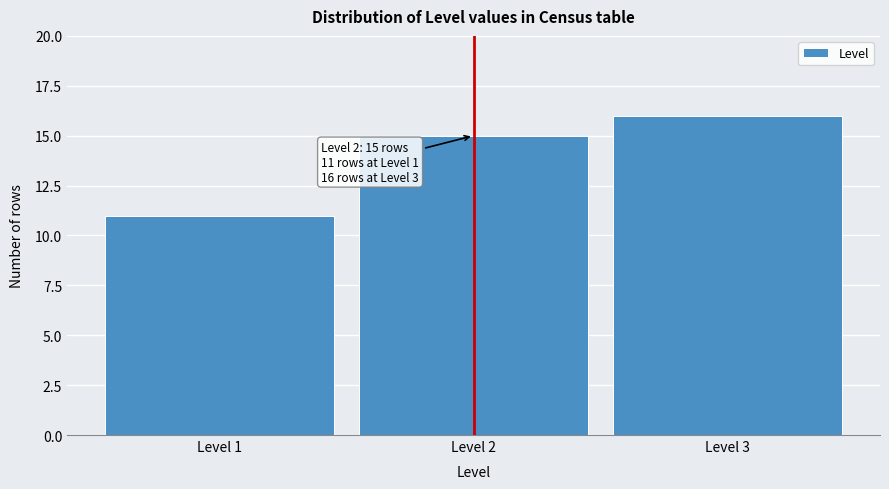

Reading right to left, list all the values displayed in this chart.

16	15	11